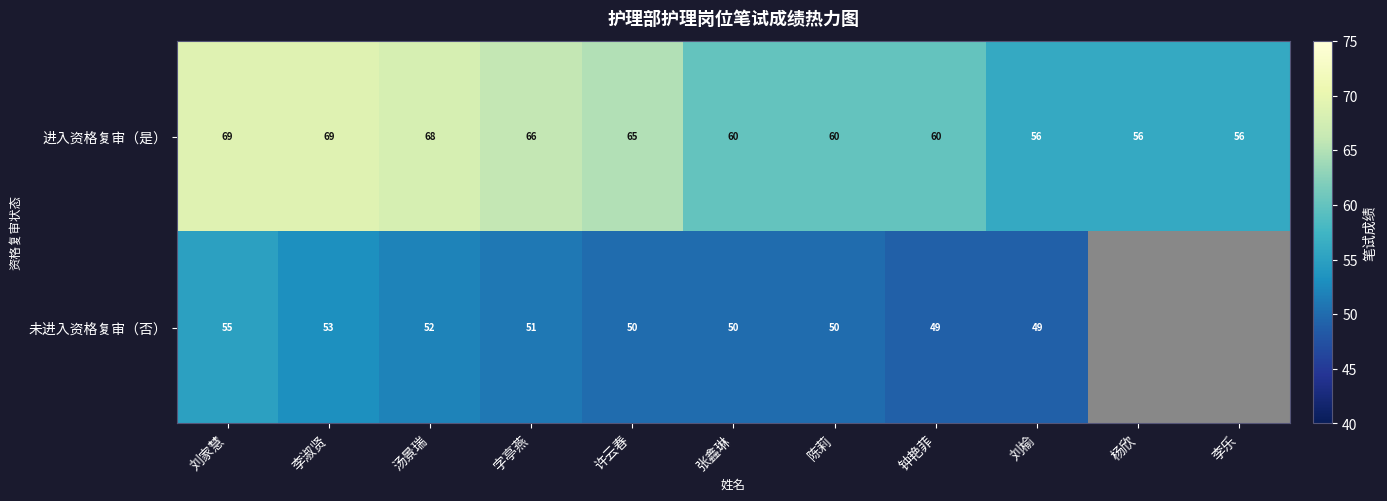

At which category is the sum across all series the highest?

刘家慧